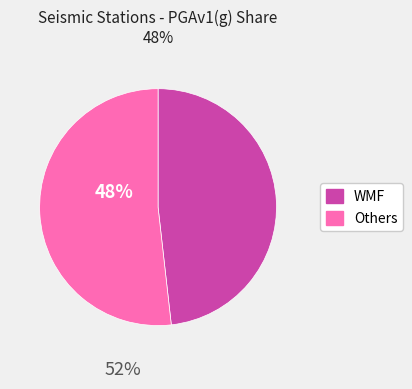

Count the number of slices in the pie.

2